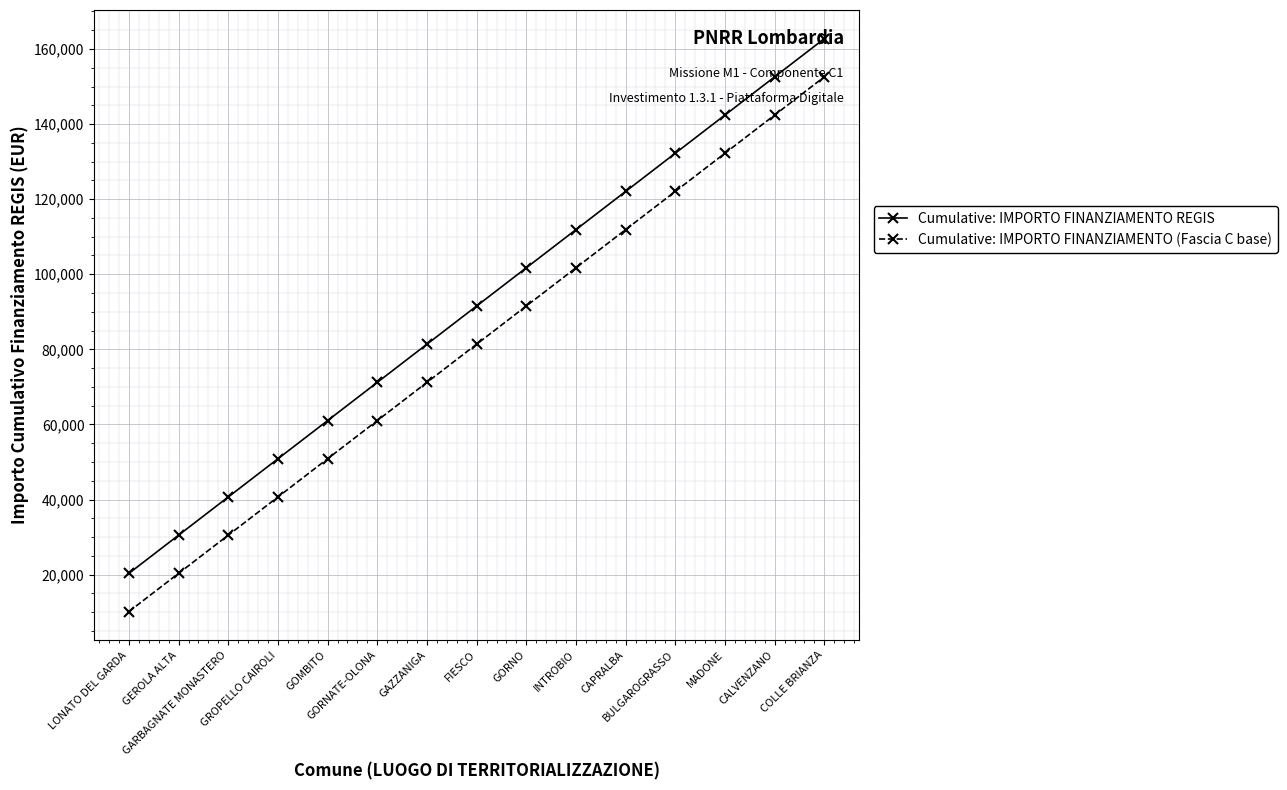

What is the maximum value for Cumulative: IMPORTO FINANZIAMENTO (Fascia C base)?

152580